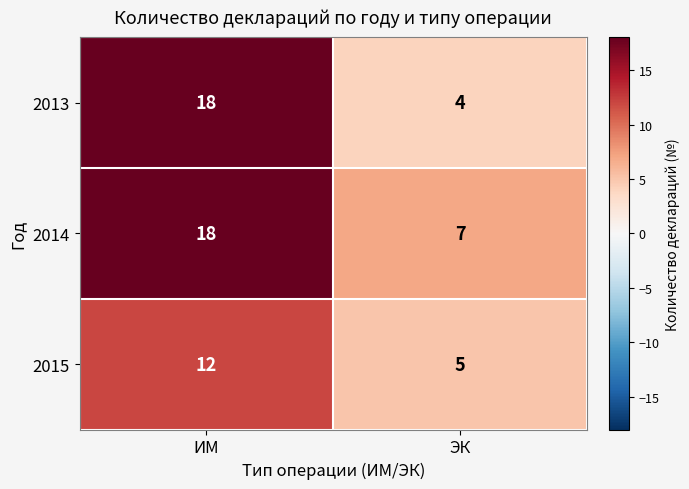

What is the difference between the 2014 values at ЭК and ИМ?

11